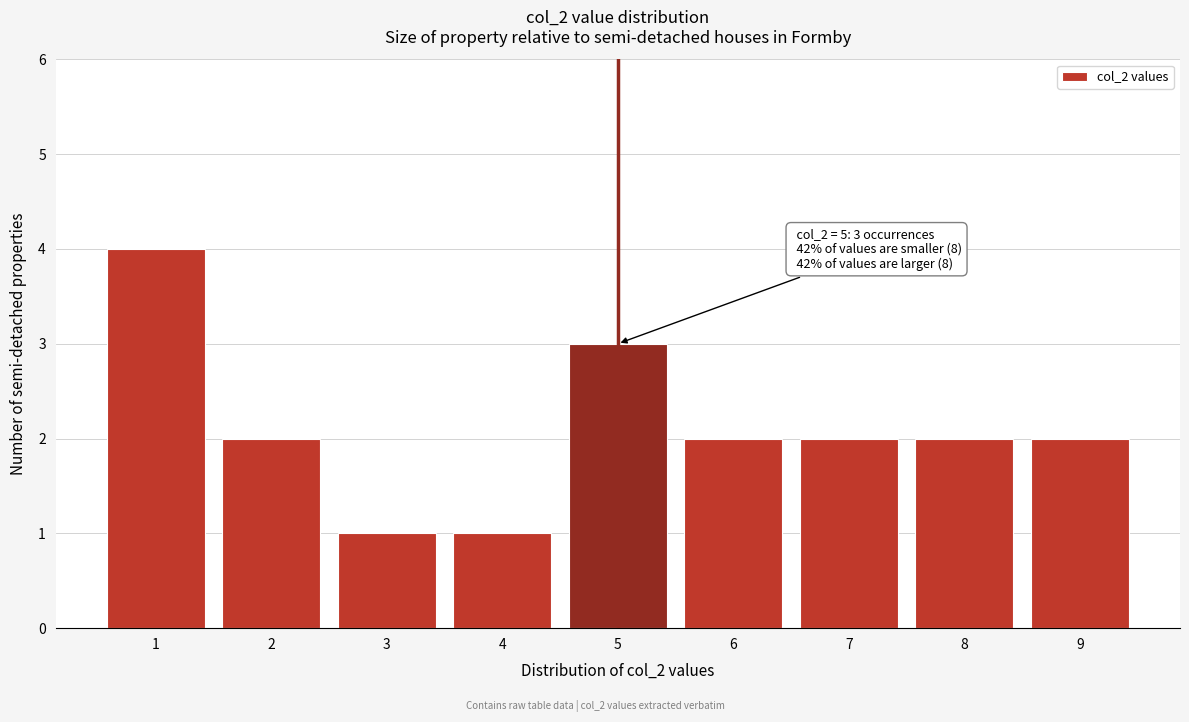

Reading right to left, list all the values displayed in this chart.

9=2	8=2	7=2	6=2	5=3	4=1	3=1	2=2	1=4